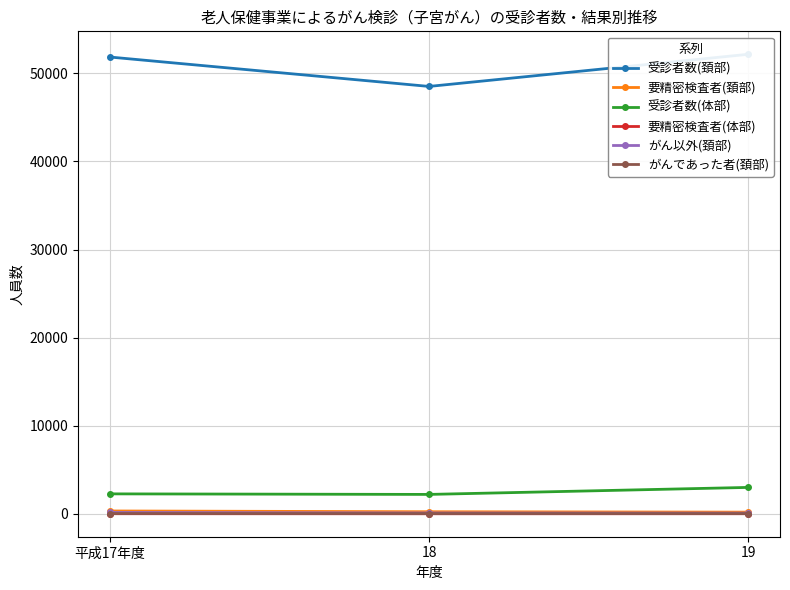

Is it true that 受診者数(体部) equals 3006 at 19?

True